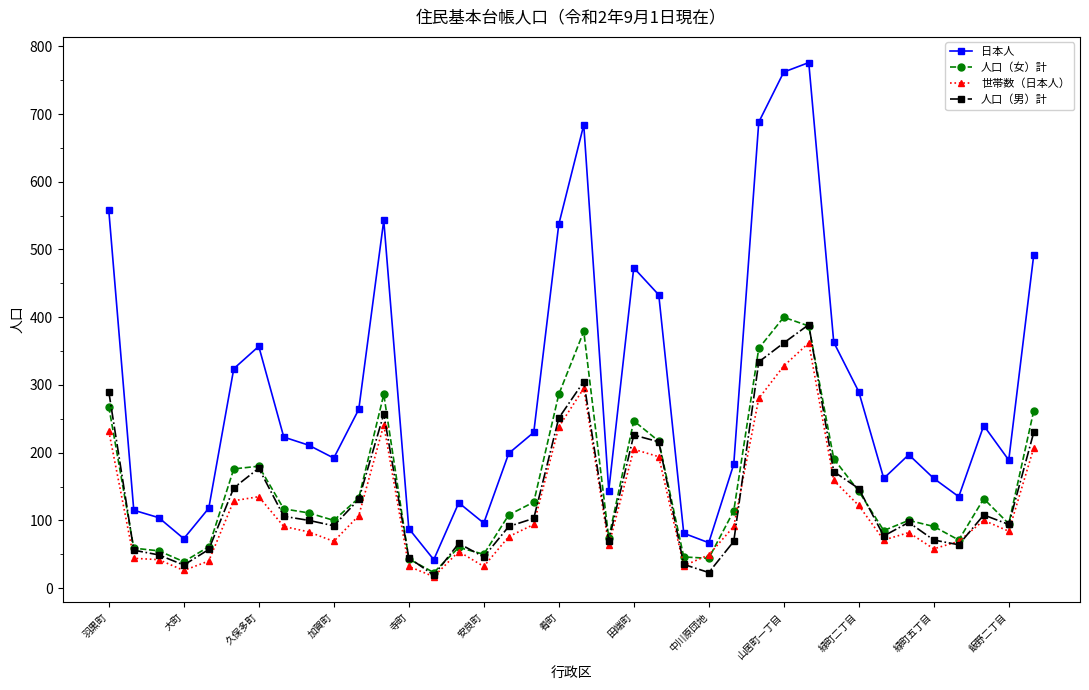

Which series has the largest range (max minus min)?

日本人